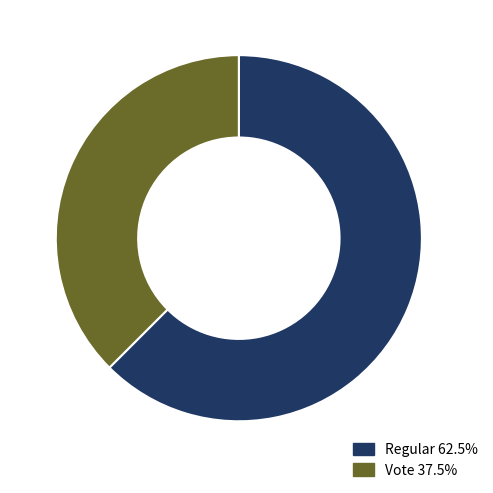

Is it true that Regular is 77% of the pie?

False